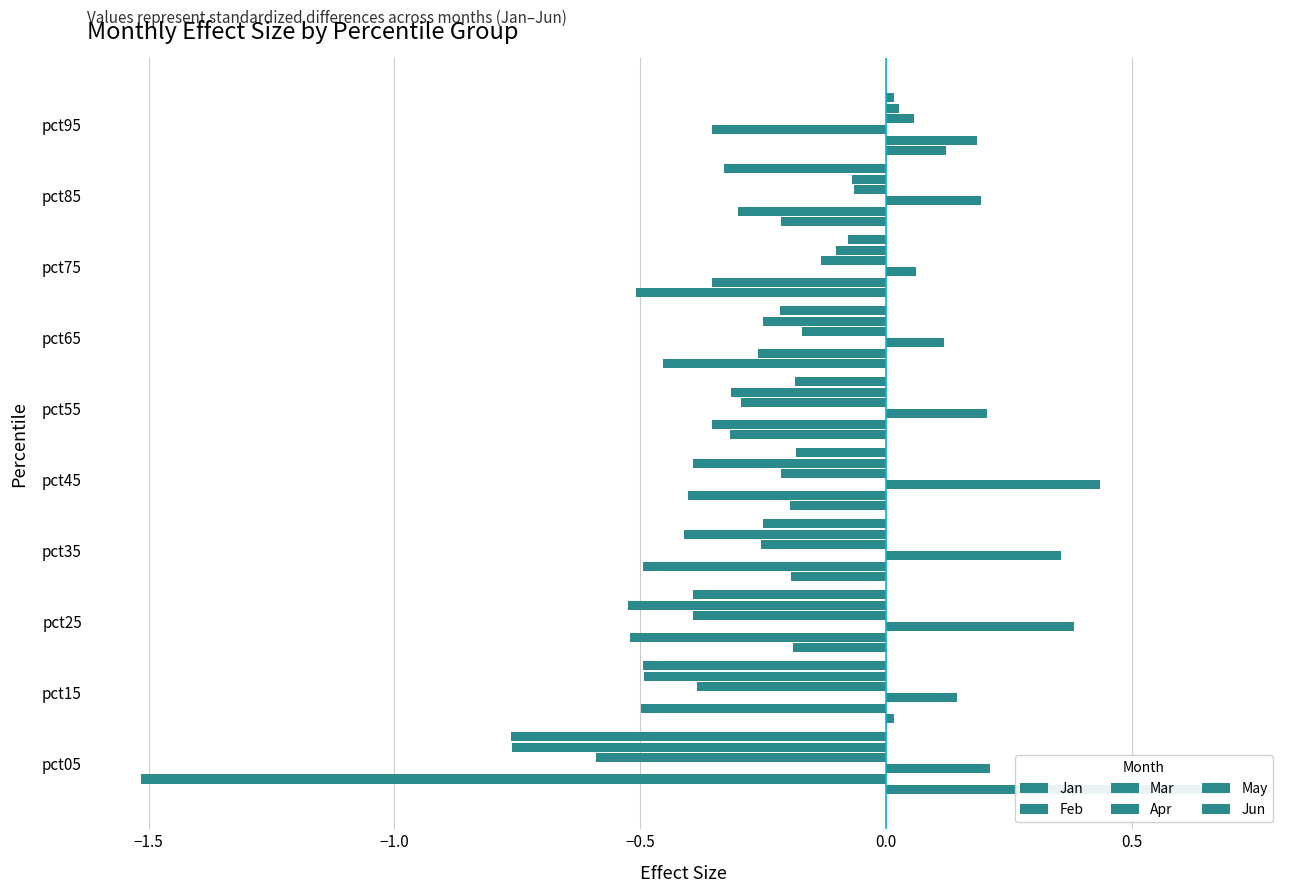

Which series has the largest total across all categories?

Mar